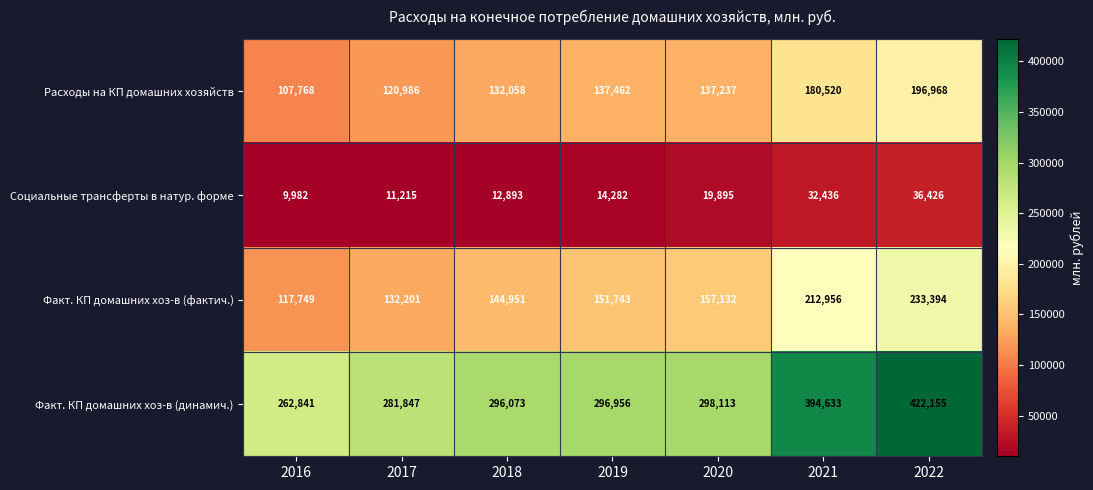

Reading left to right, list all the values displayed in this chart.

Расходы на КП домашних хозяйств: 2016=107768	2017=120986	2018=132058	2019=137462	2020=137237	2021=180520	2022=196968
Социальные трансферты в натур. форме: 2016=9982	2017=11215	2018=12893	2019=14282	2020=19895	2021=32436	2022=36426
Факт. КП домашних хоз-в (фактич.): 2016=117749	2017=132201	2018=144951	2019=151743	2020=157132	2021=212956	2022=233394
Факт. КП домашних хоз-в (динамич.): 2016=262841	2017=281847	2018=296073	2019=296956	2020=298113	2021=394633	2022=422155